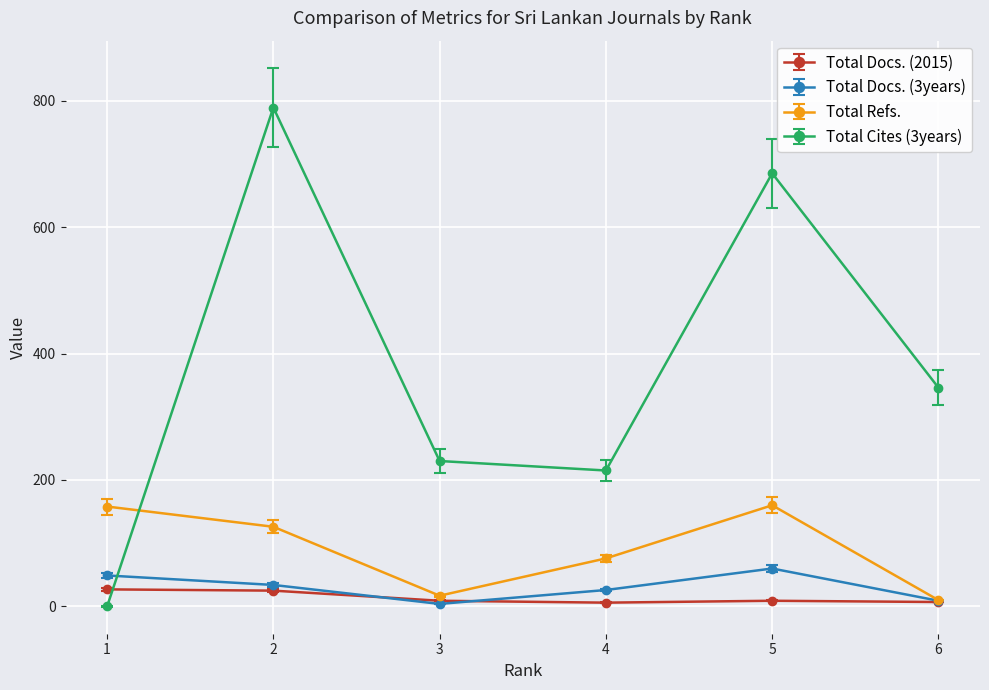

How many lines are shown in the chart?

4